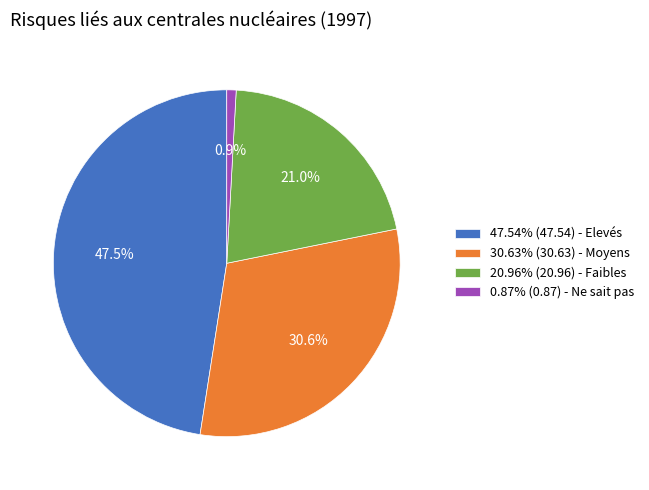

What percentage do 30.63% (30.63) - Moyens and 0.87% (0.87) - Ne sait pas together represent?

31.5%